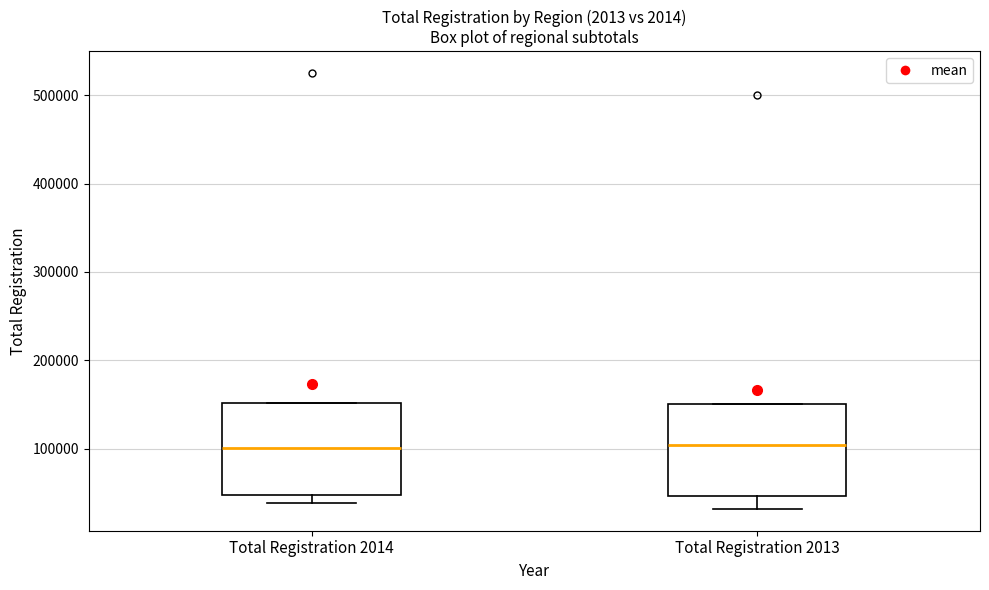

Reading left to right, transcribe this box plot: for each box, give where its median line is, the range the box spans, and where its two whiskers end, as read against the y-axis. The values are not printed on the chart, so give them approximately, as read against the axis.

Total Registration 2014: median 100000, box 50000 to 150000, whiskers 40000 to 150000
Total Registration 2013: median 100000, box 50000 to 150000, whiskers 30000 to 150000